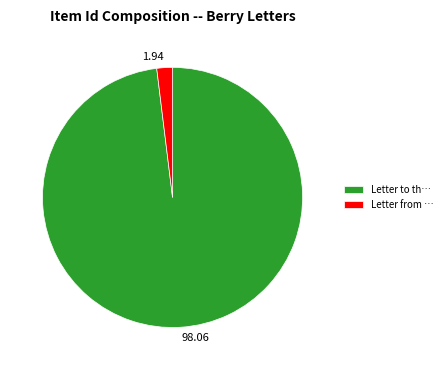

Do 1.94 and 98.06 together represent more than half of the pie?

Yes